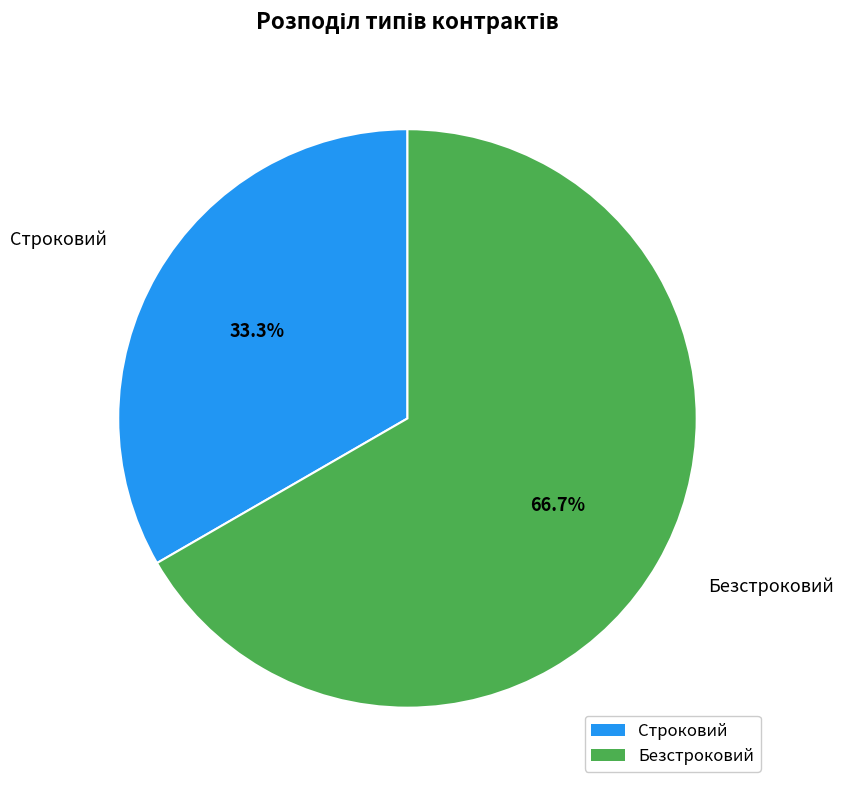

Which slice is the largest?

Безстроковий